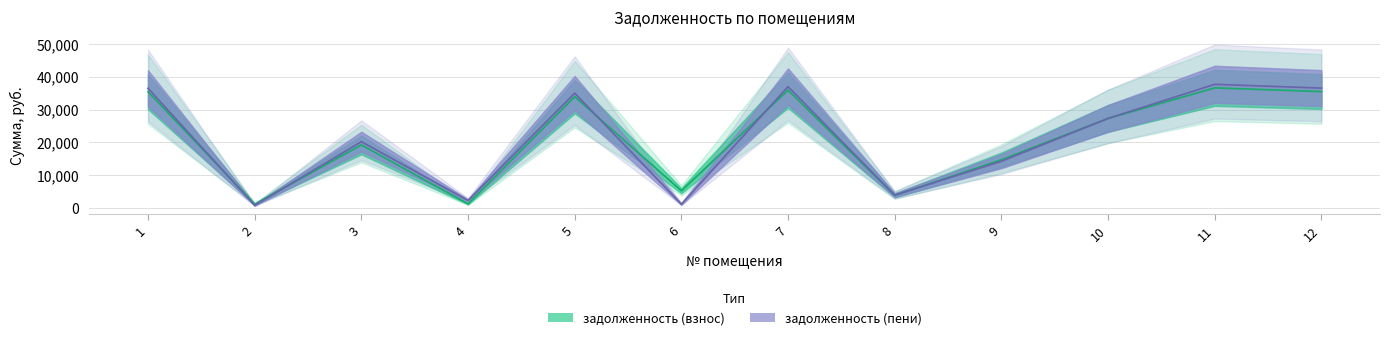

Reading right to left, extract all data points from this chart.

задолженность (взнос): 35503.4	36630.4	27276.3	14628.7	3753.7	35941.7	5156.2	33943.7	1147.3	19186.5	1056.1	35440.6
задолженность (пени): 36558.0	37718.5	27276.0	14187.0	3815.8	37009.3	1043.7	35005.8	2198.2	20172.3	702.6	36493.3